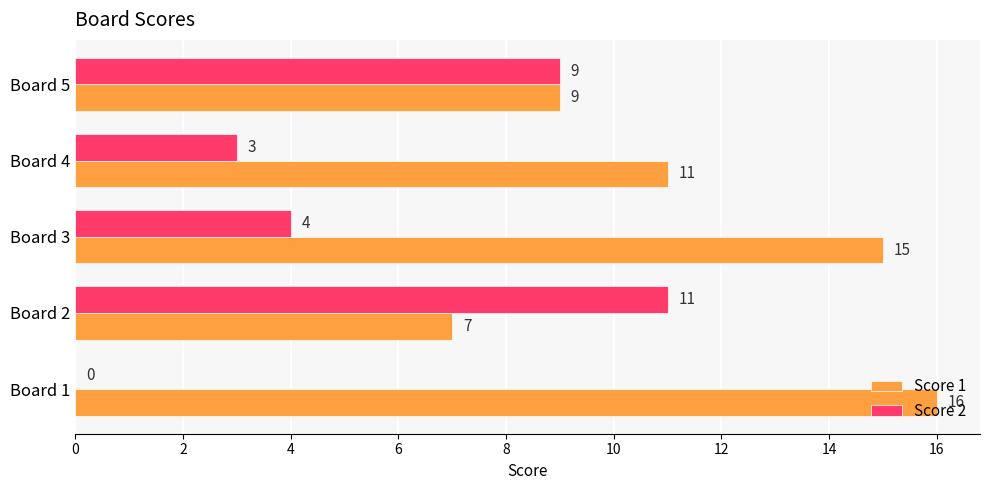

What is the sum of the Score 2 values at Board 5 and Board 3?

13